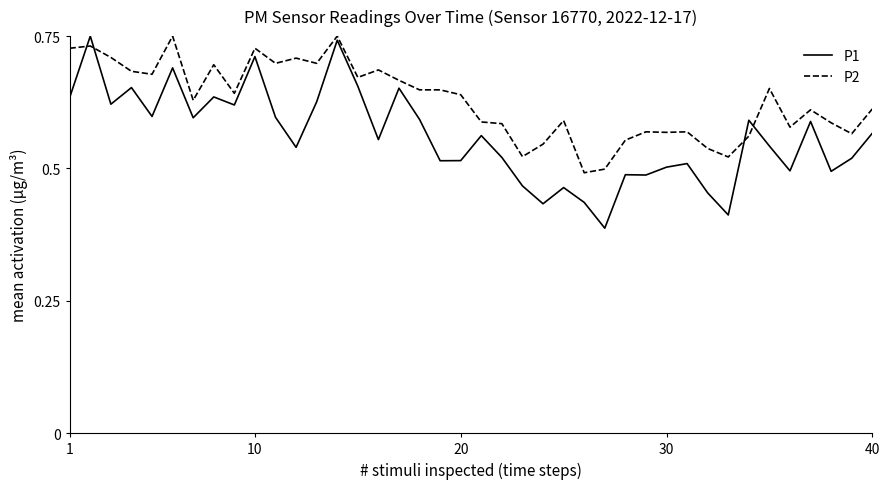

List the series in order of their overall mean, highest first.

P2, P1